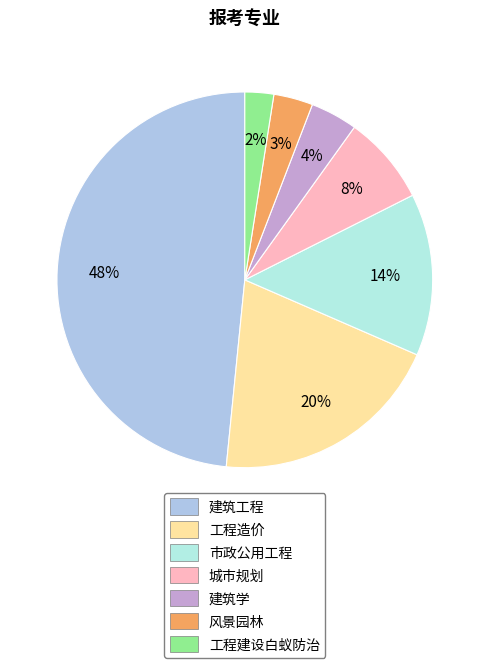

Between 城市规划 and 建筑工程, which is larger?

建筑工程